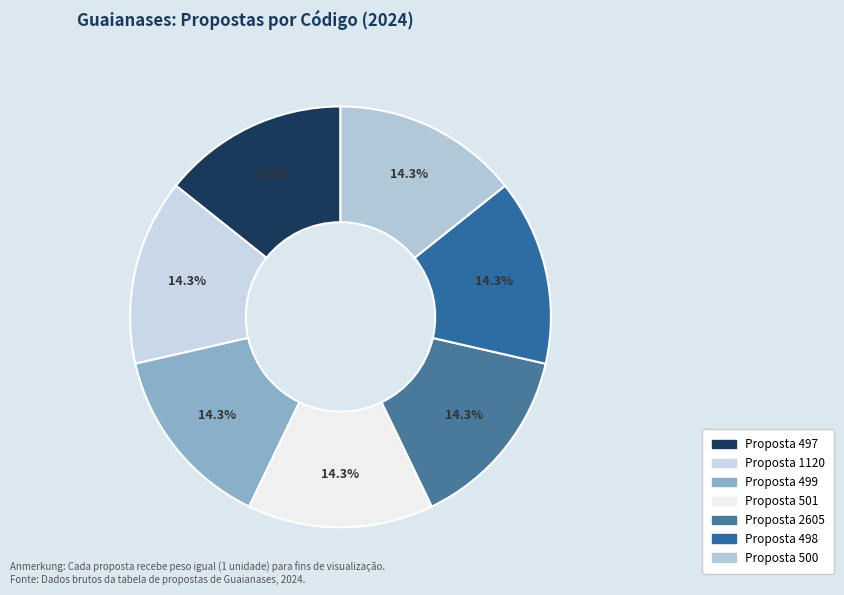

Which slice is the smallest?

497